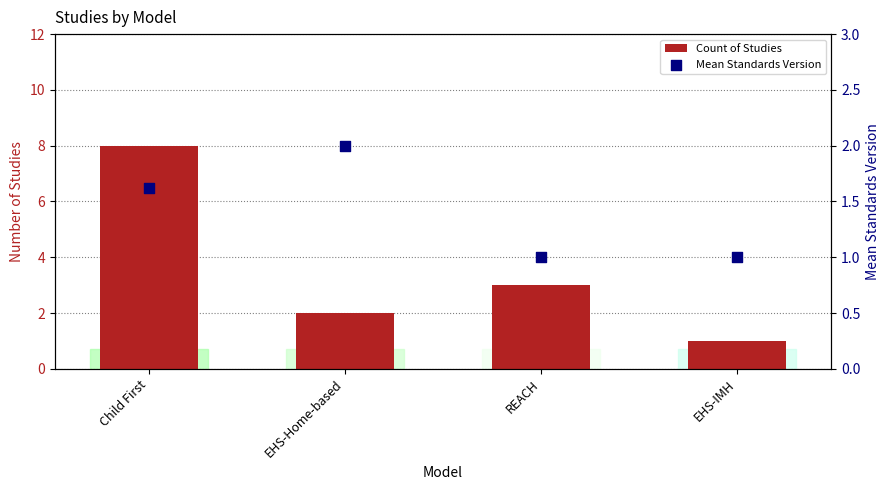

At how many categories does at least one series exceed 4?

1